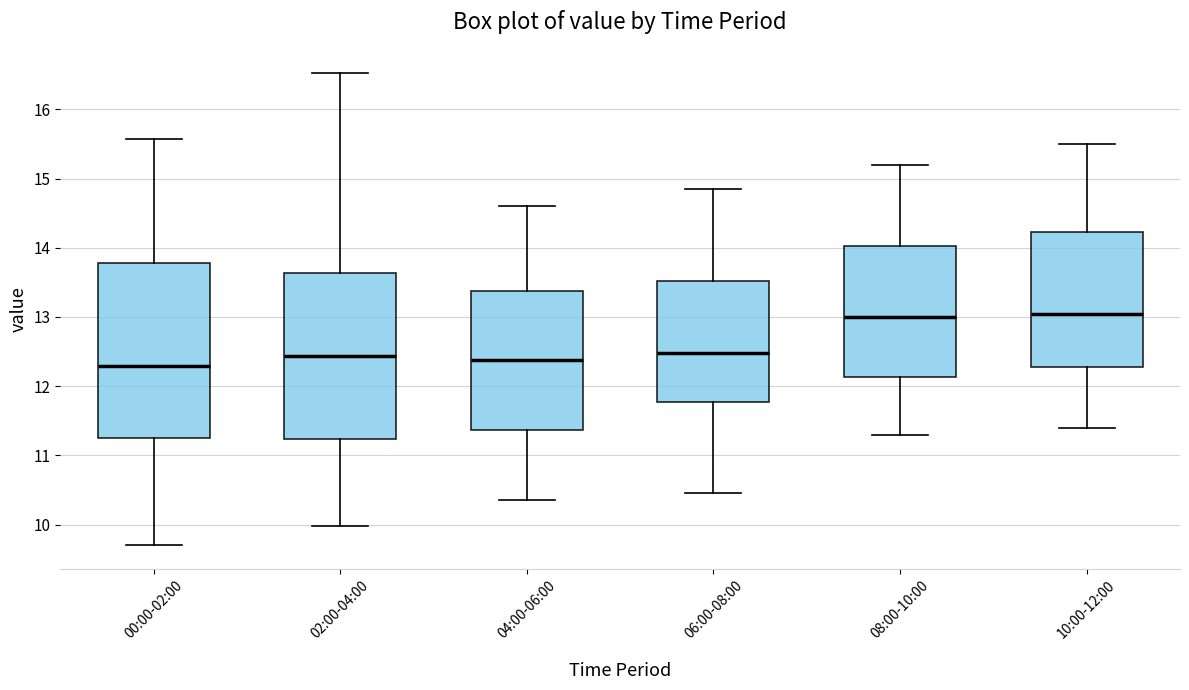

Which box is the tallest, from its lower edge to its upper edge?

00:00-02:00